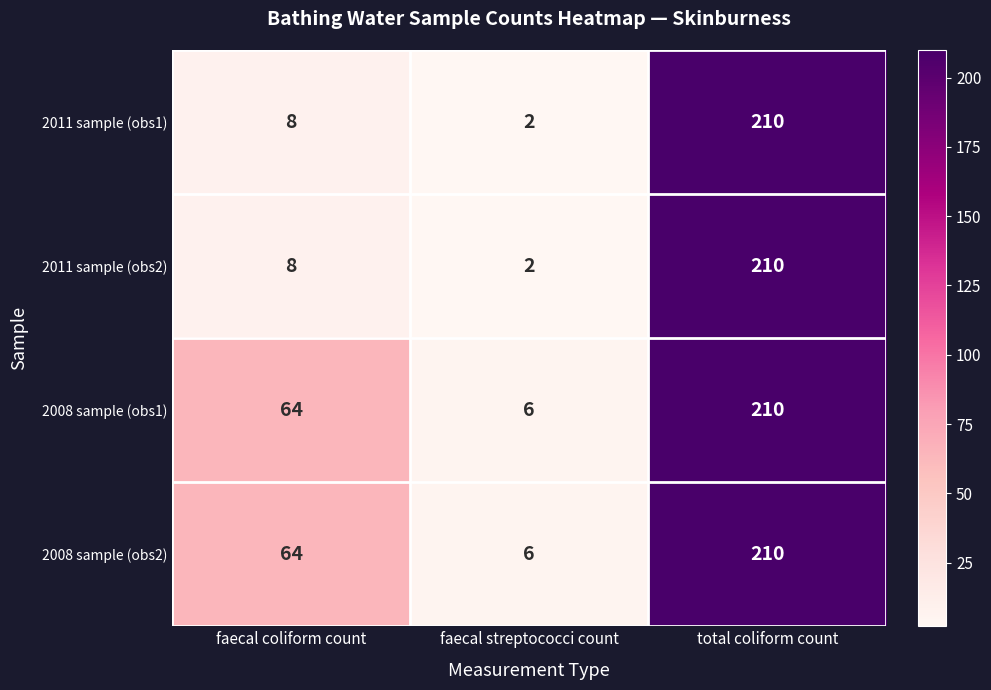

Where is 2008 sample (obs1) nearest to the value 108?

faecal coliform count